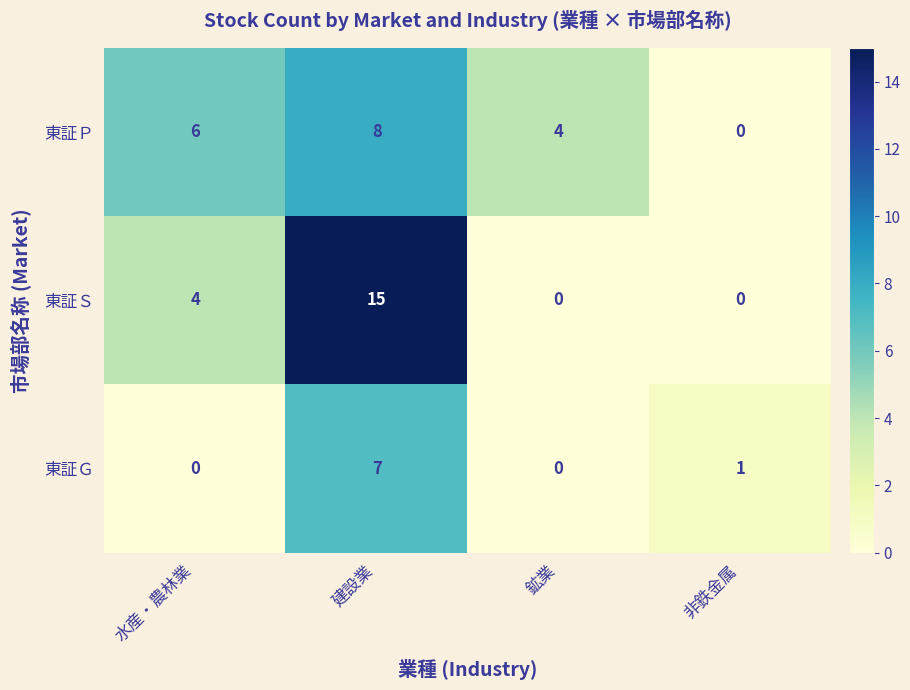

What is the difference between the highest and lowest values at 非鉄金属?

1